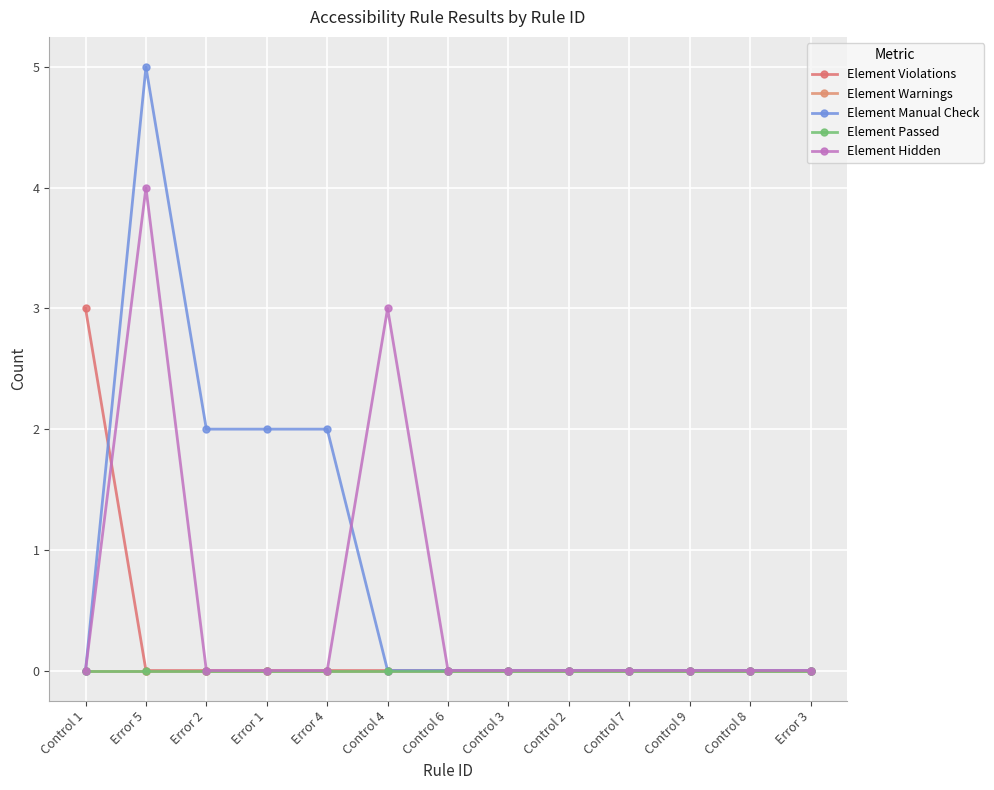

Is this an area chart (filled region under the line)?

No